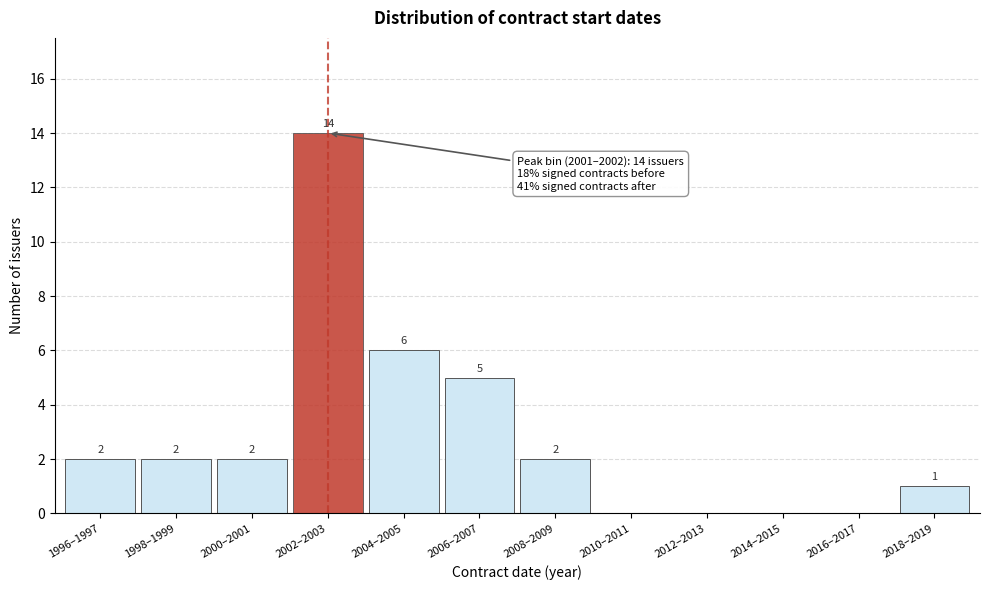

Reading left to right, transcribe all the data shown in this chart.

1996–1997=2	1998–1999=2	2000–2001=2	2002–2003=14	2004–2005=6	2006–2007=5	2008–2009=2	2010–2011=0	2012–2013=0	2014–2015=0	2016–2017=0	2018–2019=1